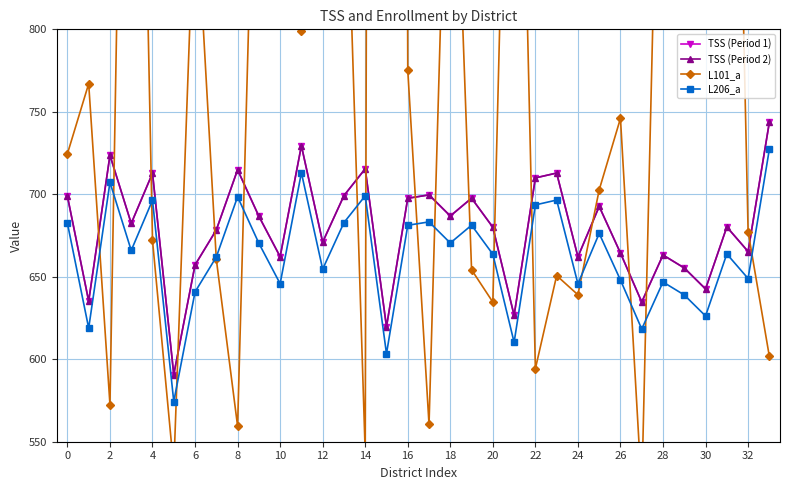

True or false: L206_a has a value of 458.0 at 33.

False